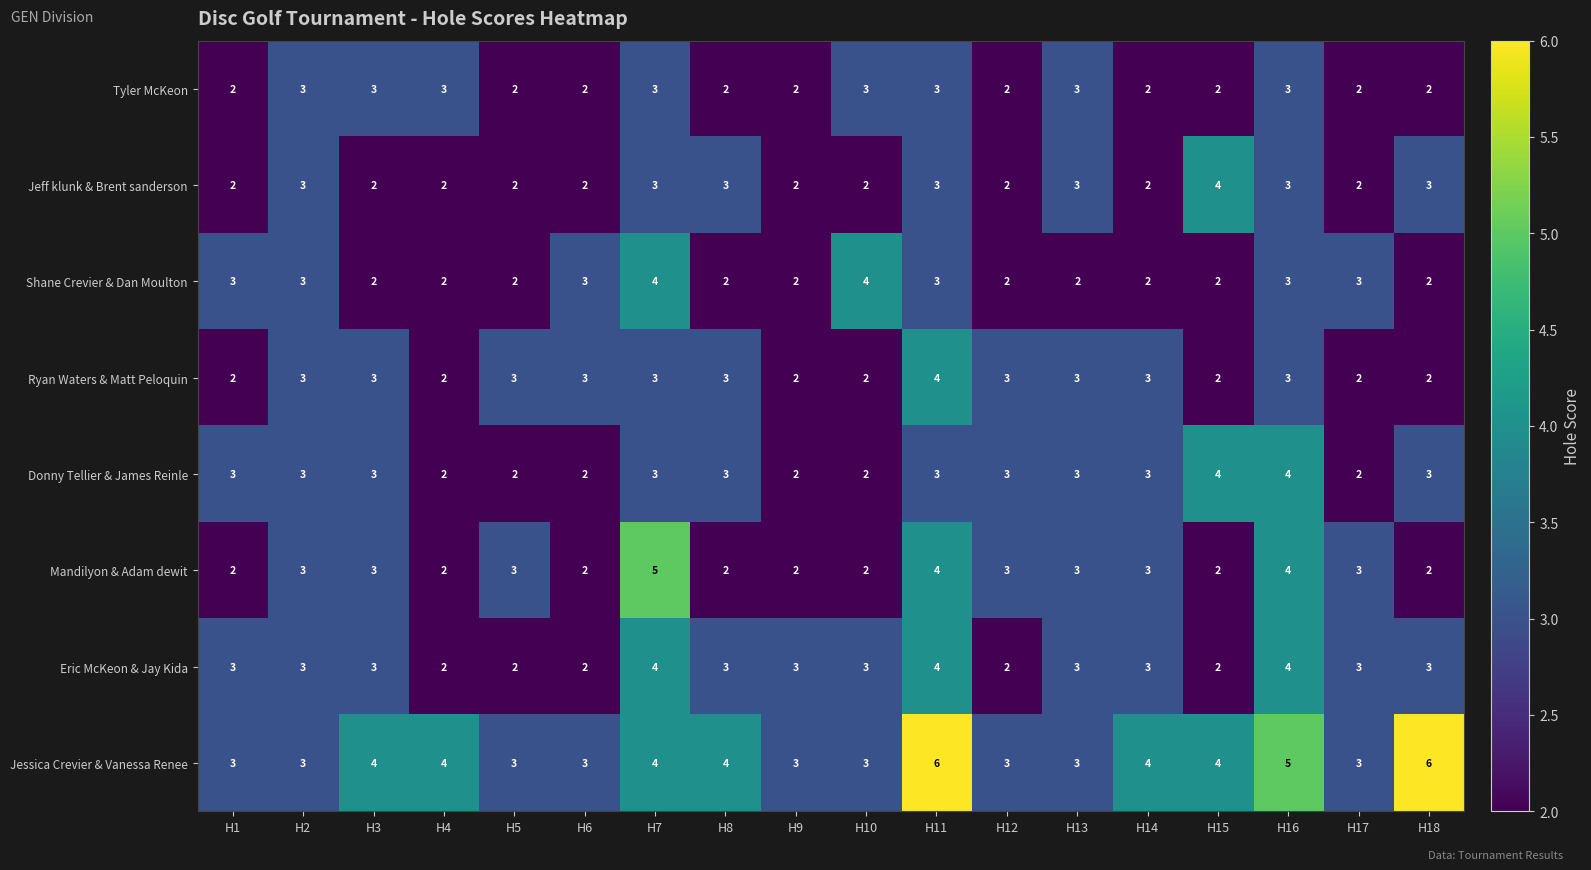

Which series changed the most between H7 and H15?

Mandilyon & Adam dewit